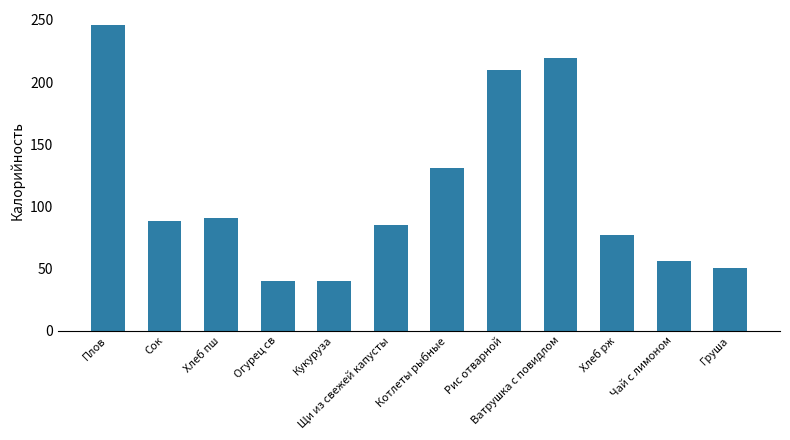

How many values are below 88?

6